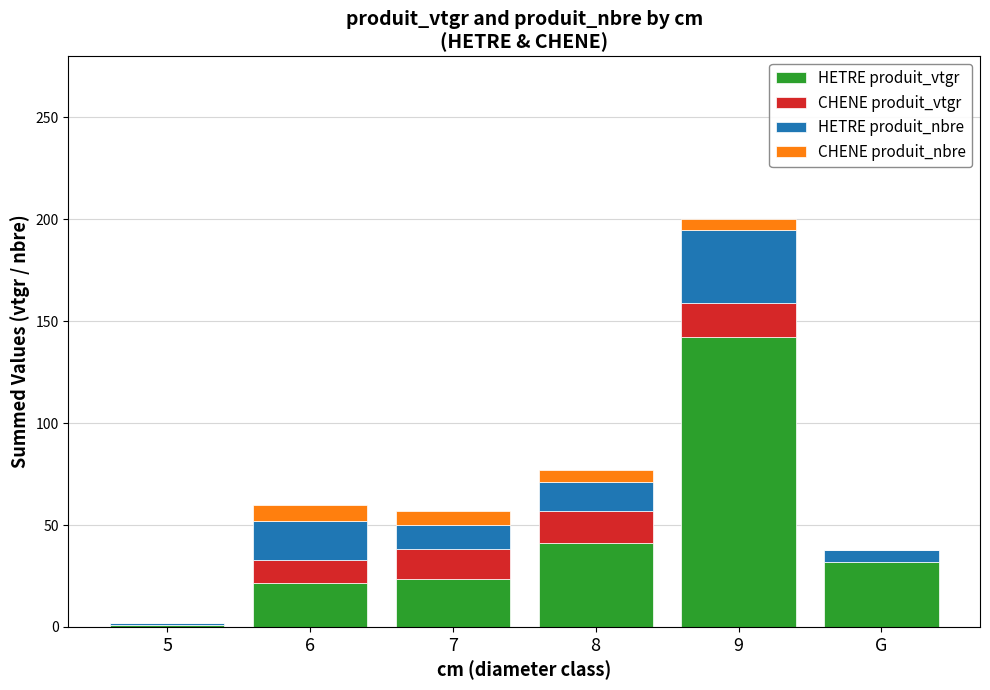

What is the difference between the HETRE produit_vtgr values at 6 and 8?

19.4